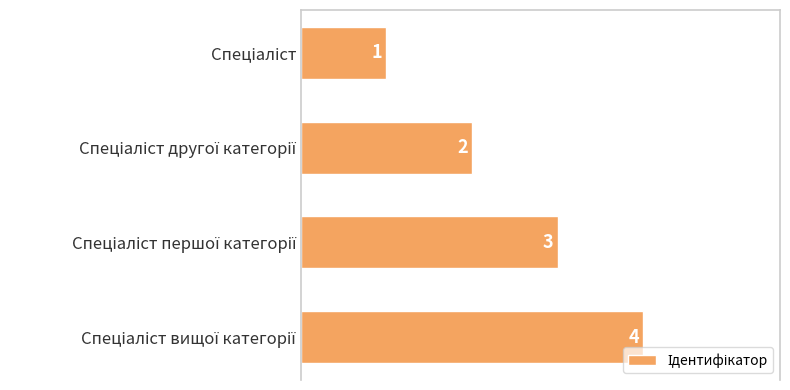

How many values are between 2 and 4?

3